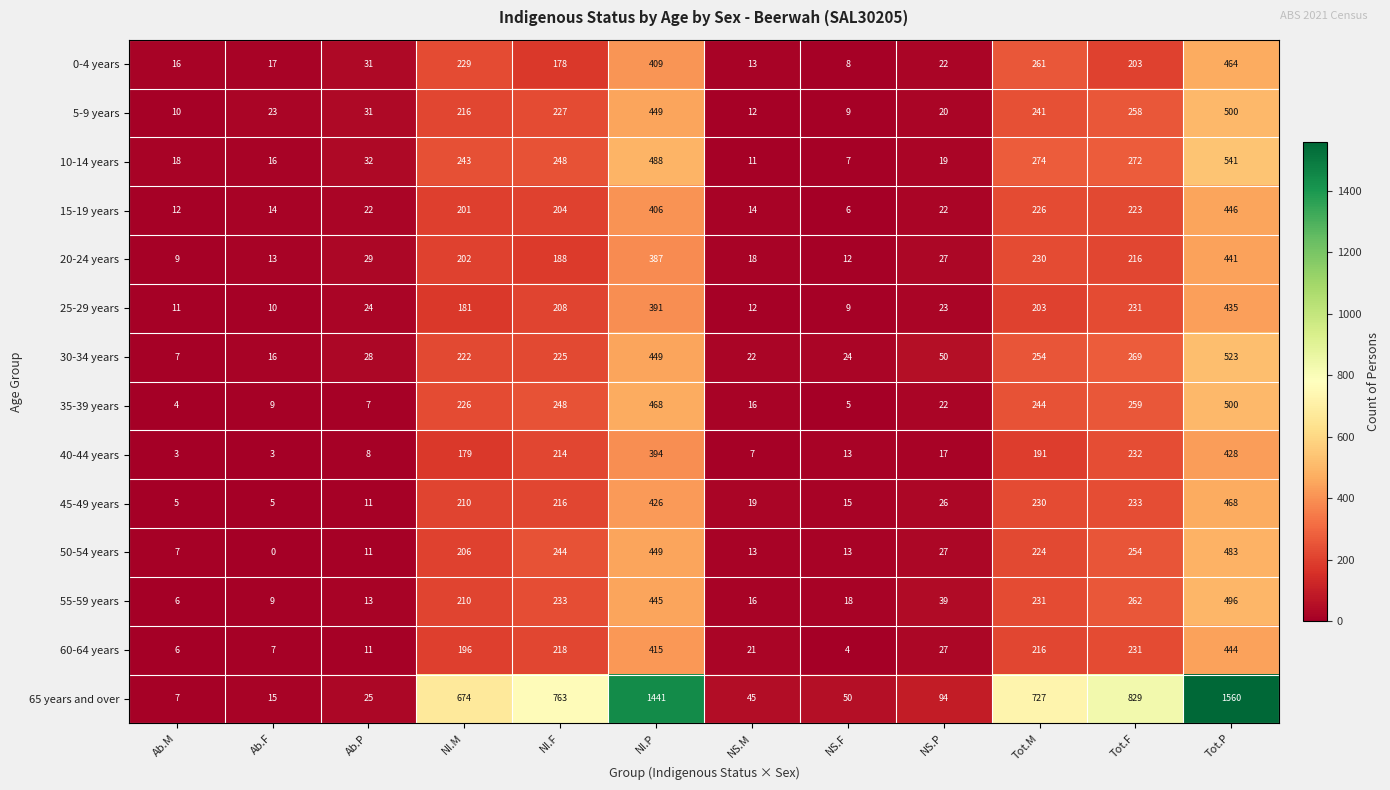

How many data points does each series have?

12